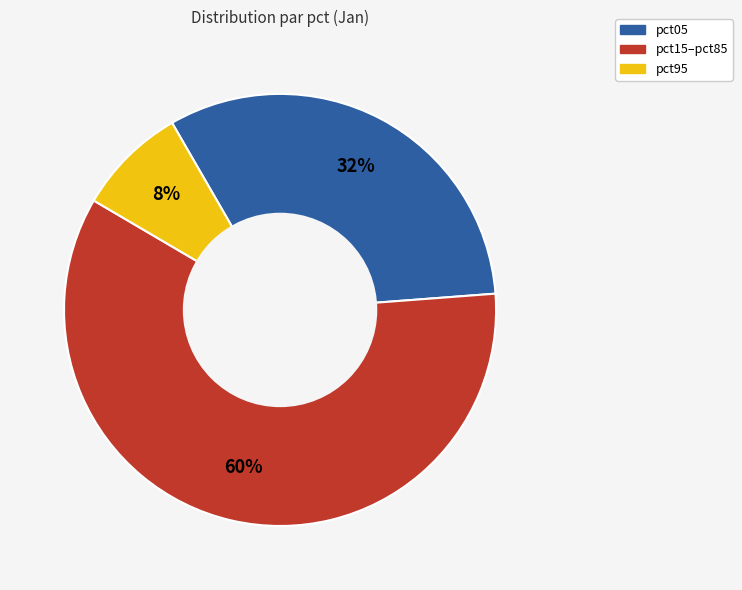

Is there any slice that represents more than half of the pie?

Yes